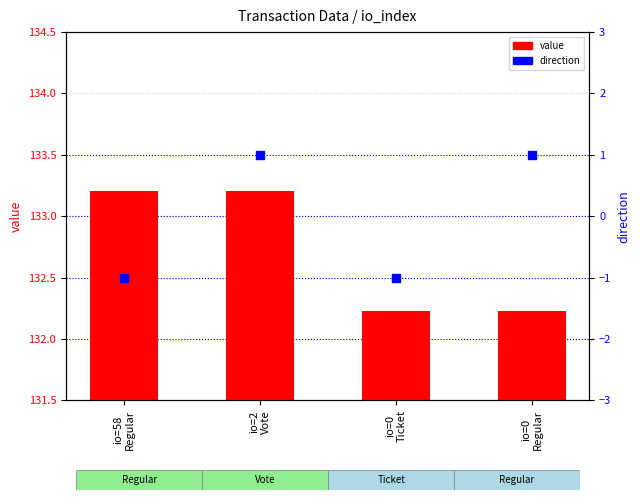

Which series has the largest Y range (max minus min)?

direction